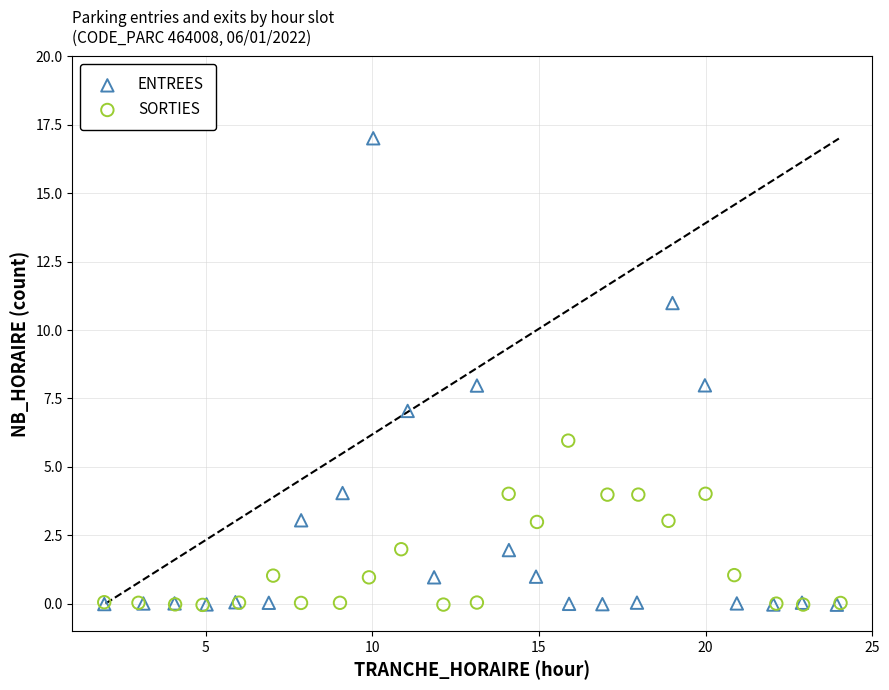

Which series has the widest spread of Y values?

ENTREES